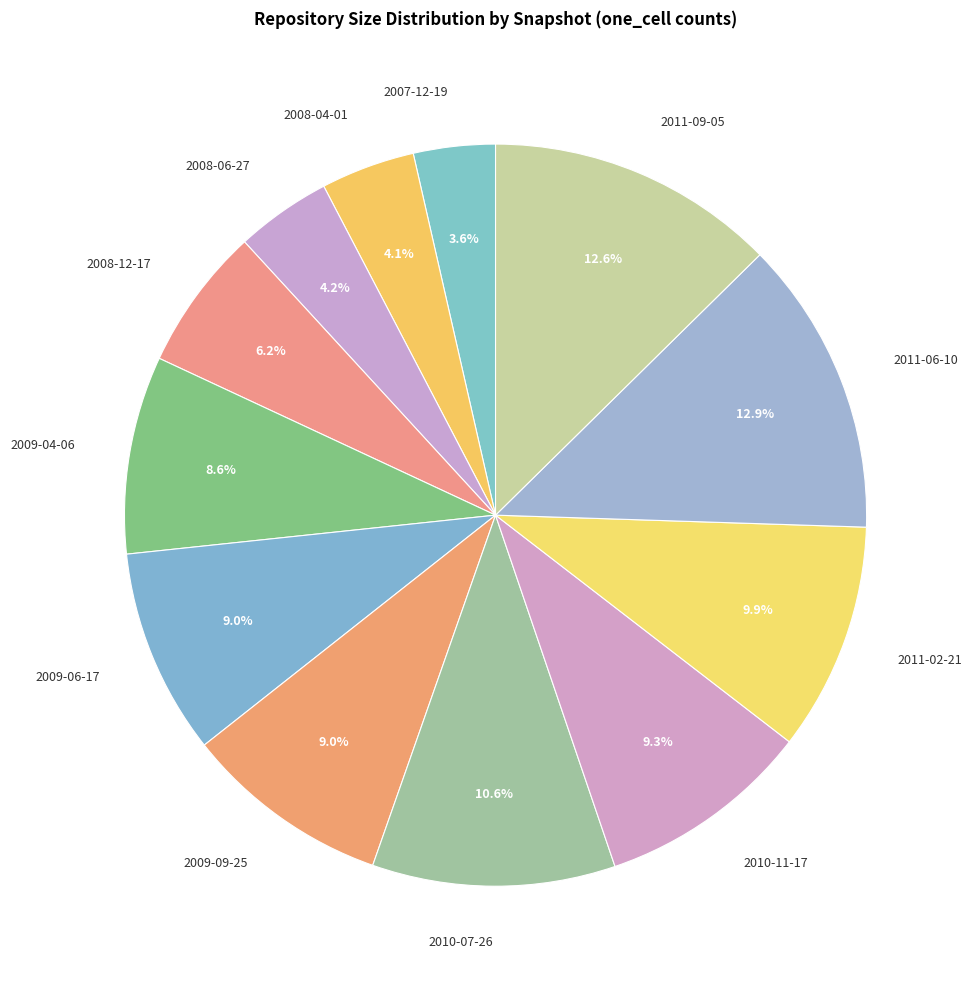

To the nearest percent, what portion does 2008-12-17 represent?

6%